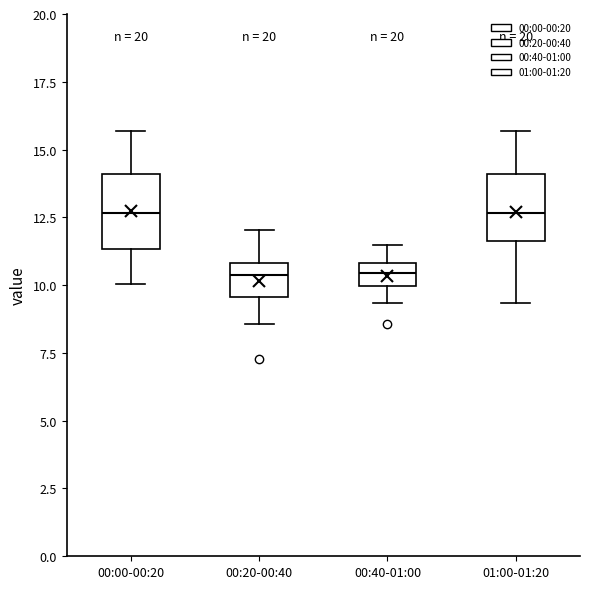

Where is the upper edge of the box for 00:20-00:40 on the y-axis? The values are not printed on the chart, so give them approximately, as read against the axis.

11.0